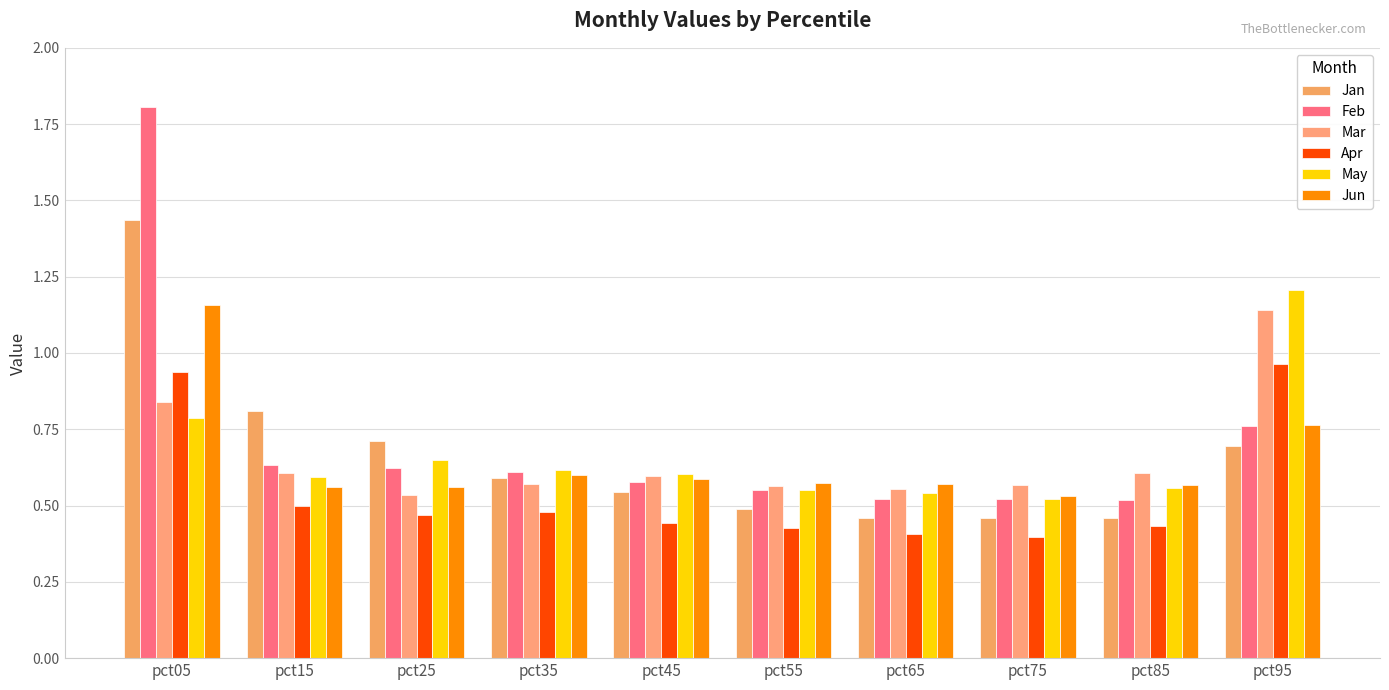

Which has a higher value, pct35 or pct65?

pct35